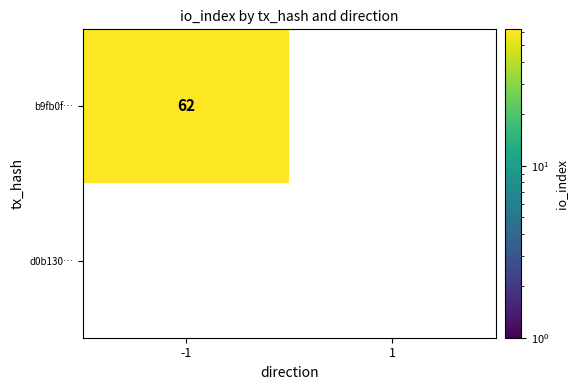

True or false: b9fb0f… has a value of 0 at 1.

True